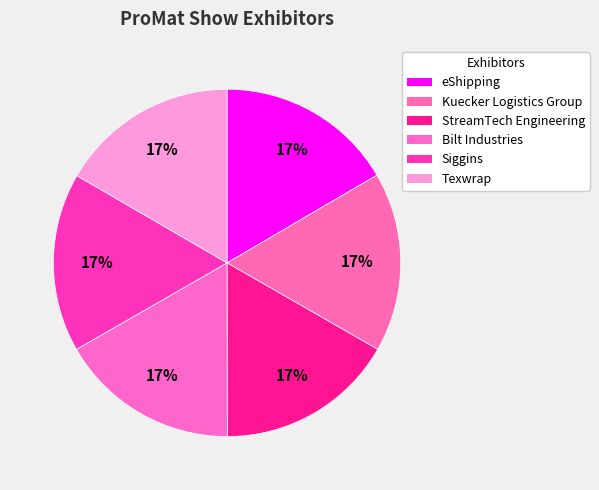

Does Siggins account for over 50% of the chart?

No